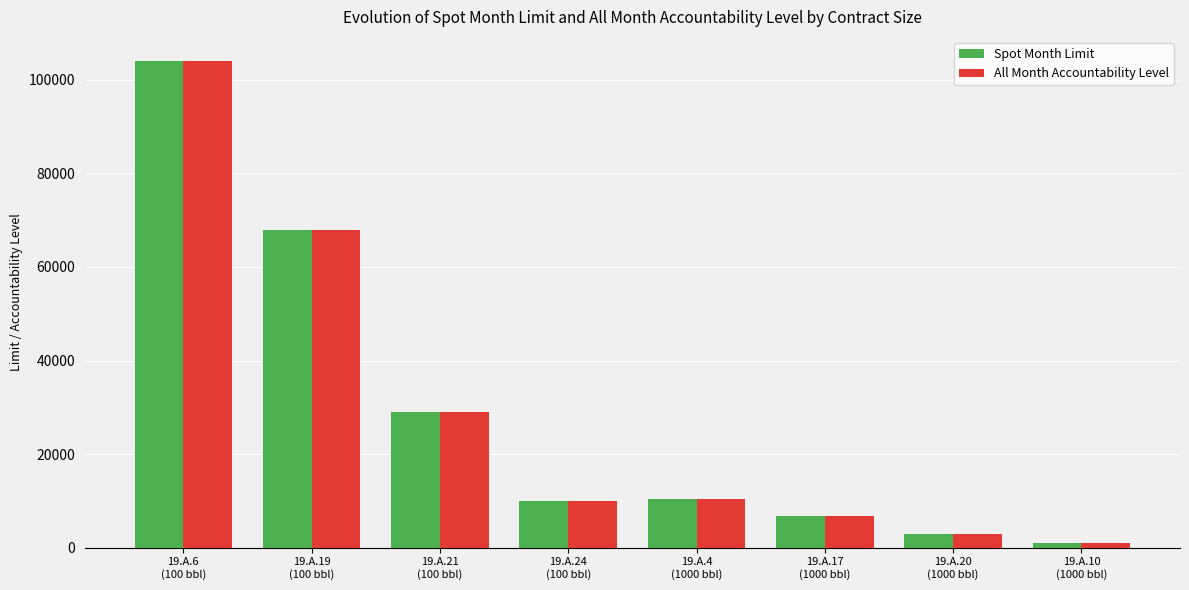

What is the difference between the maximum and minimum values in the All Month Accountability Level series?

103000